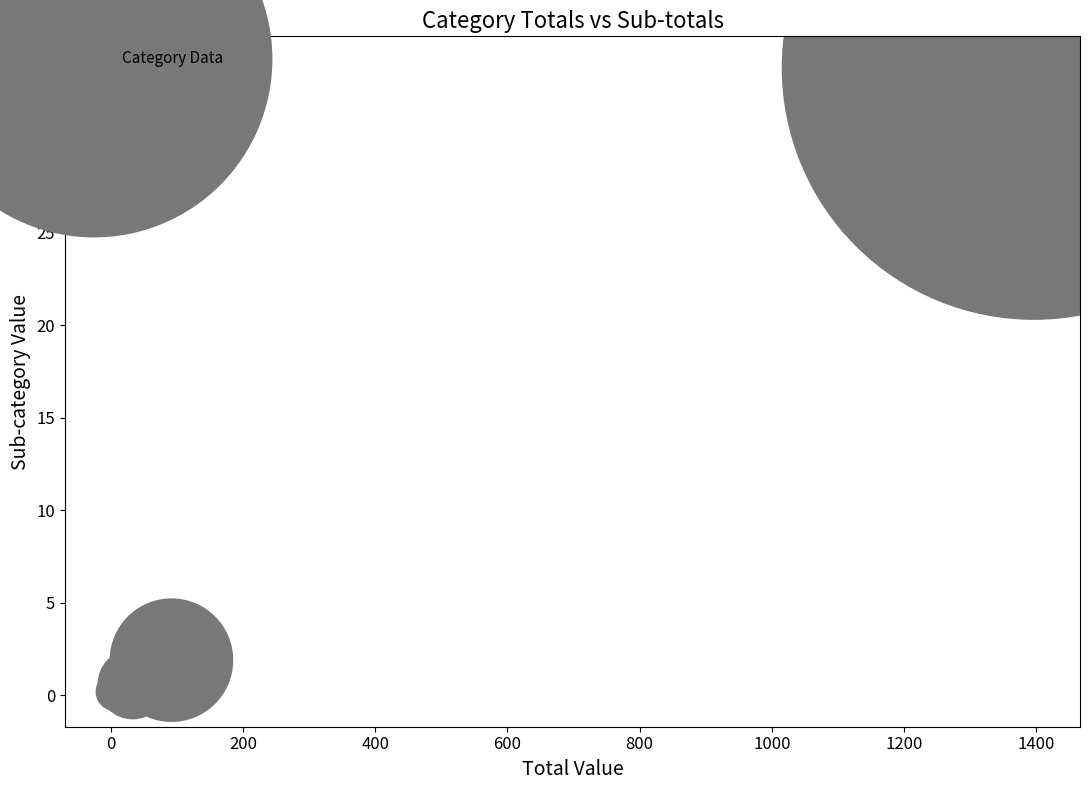

What Y value in the scatter plot is closest to 16?

1.9